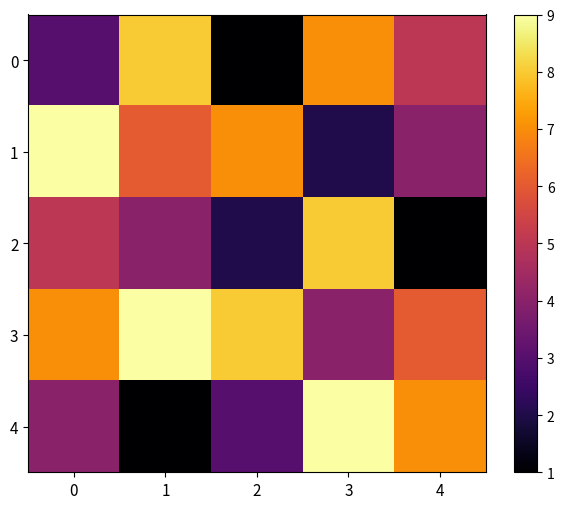

Which series has the largest range (max minus min)?

4